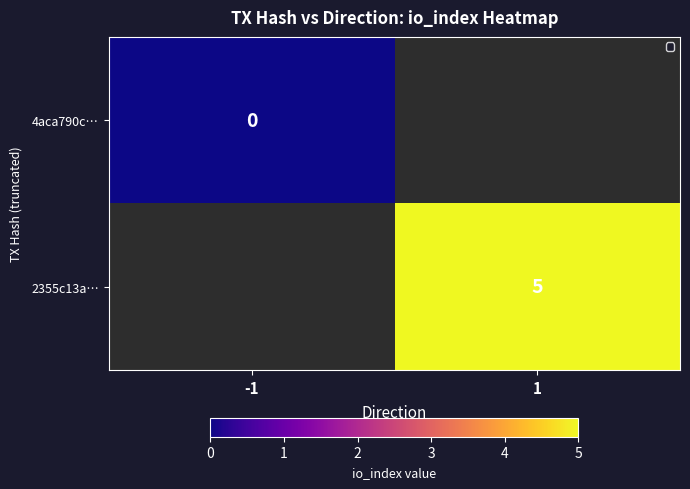

At how many categories does at least one series exceed 1?

1